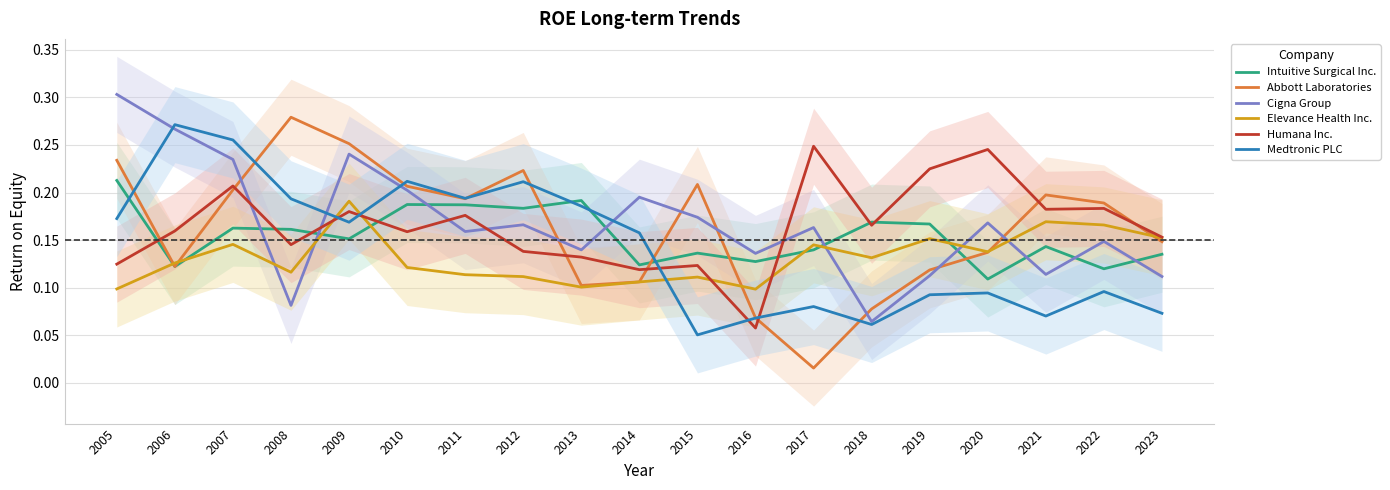

Which series ends up on top after the final intersection of Intuitive Surgical Inc. and Cigna Group?

Intuitive Surgical Inc.